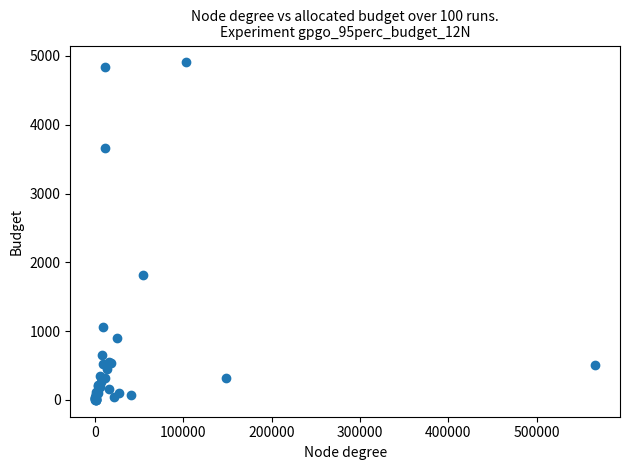

What Y value in the scatter plot is closest to 2454?

1810